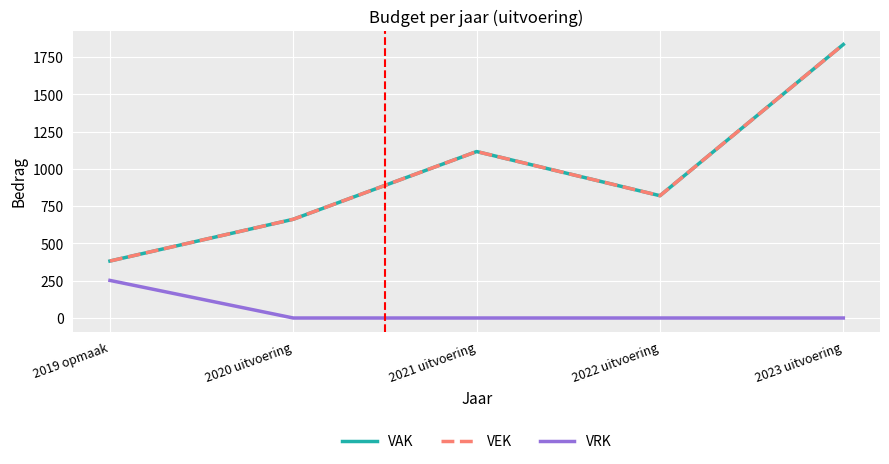

Is this an area chart (filled region under the line)?

No